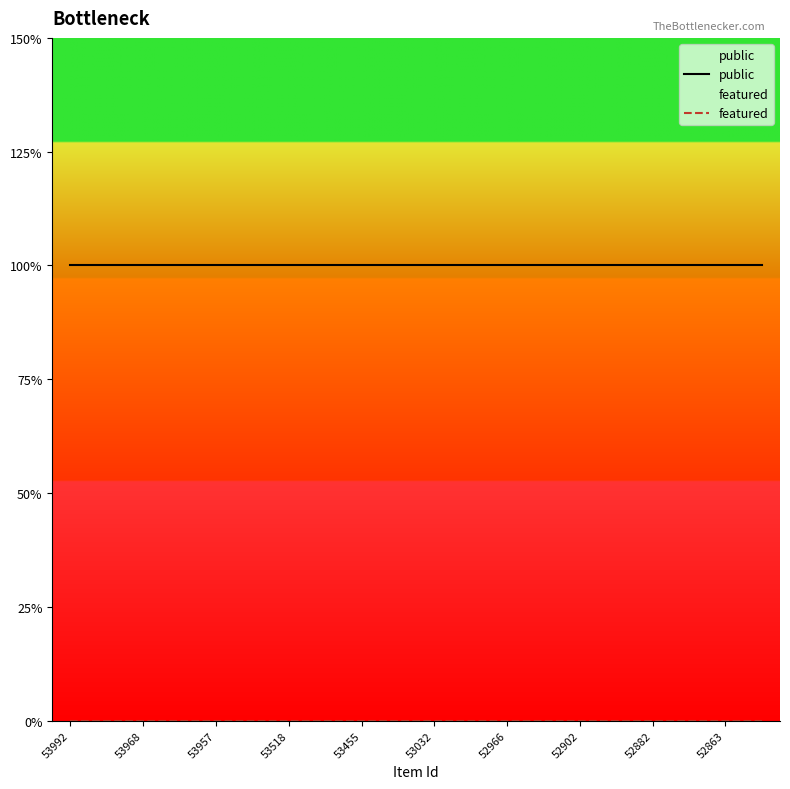

Count the number of data series in this chart.

2